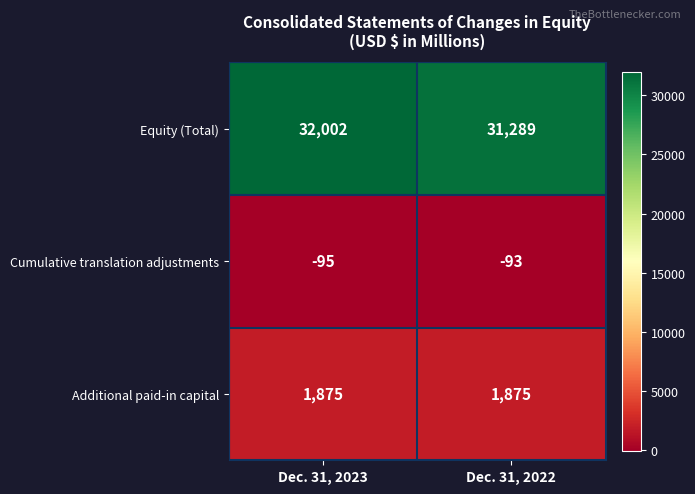

At which category is the sum across all series the highest?

Dec. 31, 2023